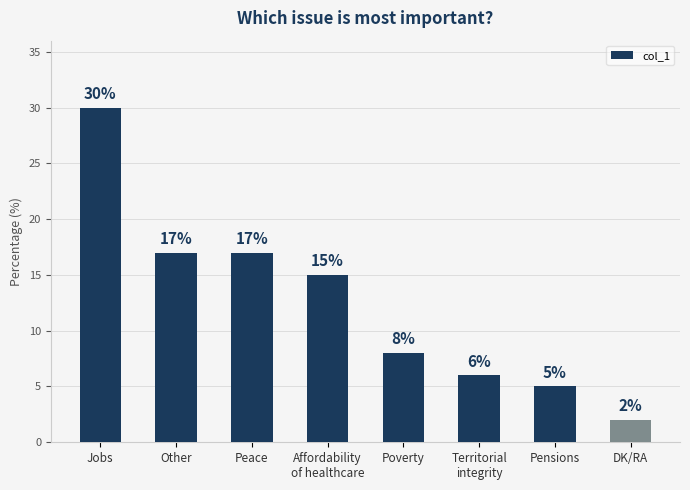

At which label does the data first exceed 15?

Jobs